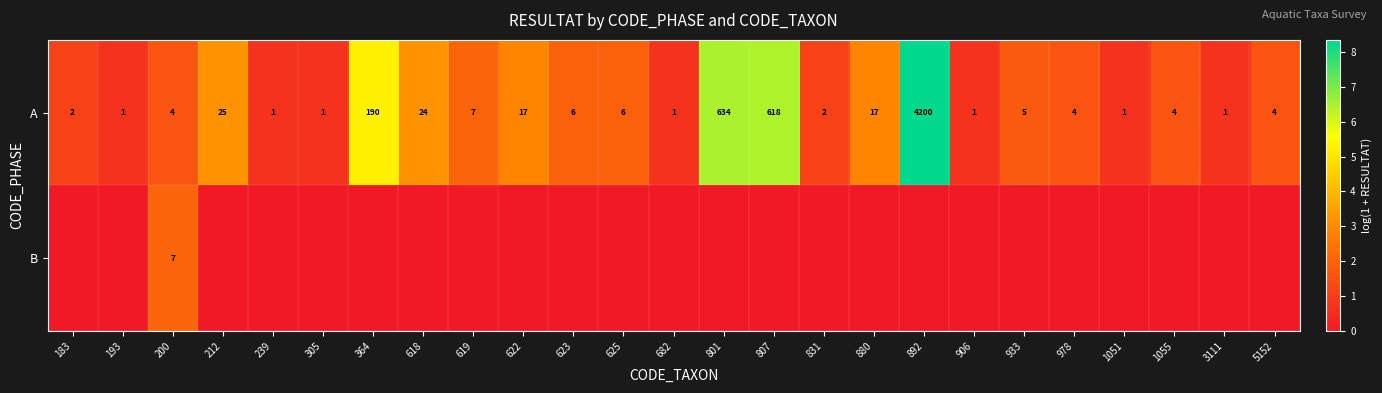

At 200, list the series in order from largest to smallest.

B, A